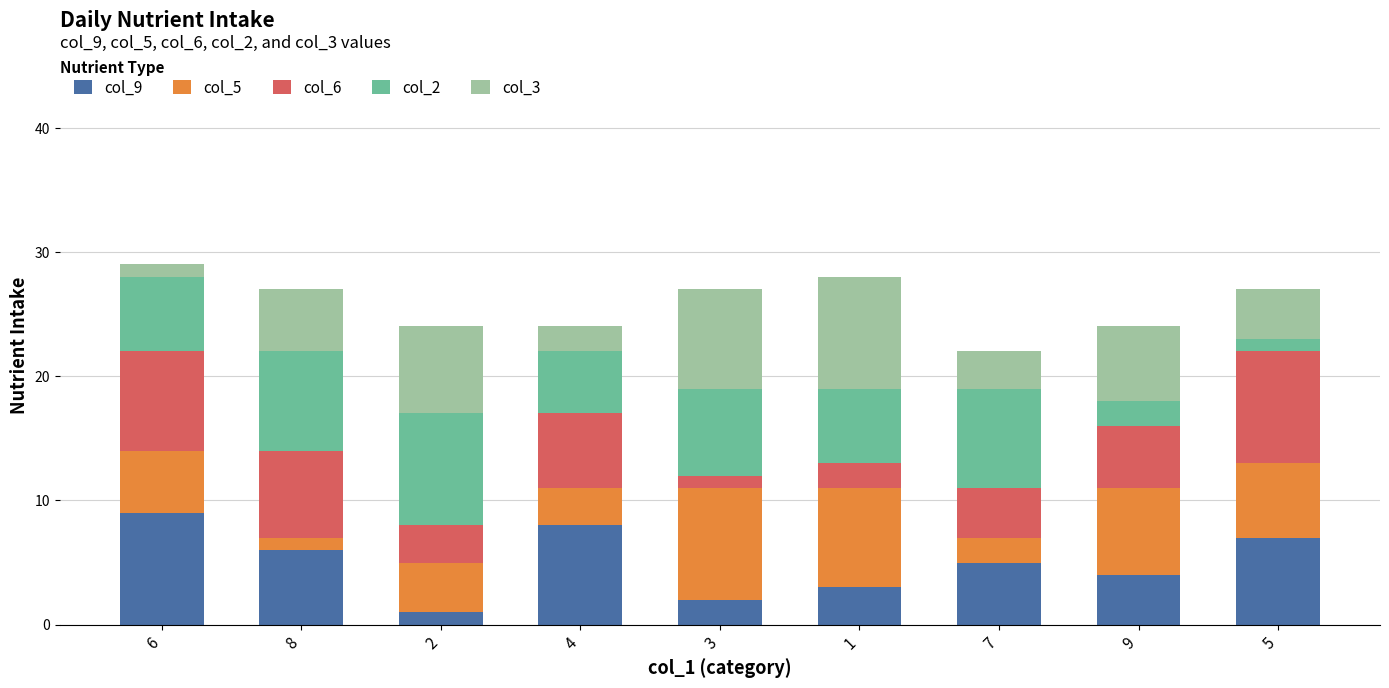

Where does the col_3 series first go above 5?

2